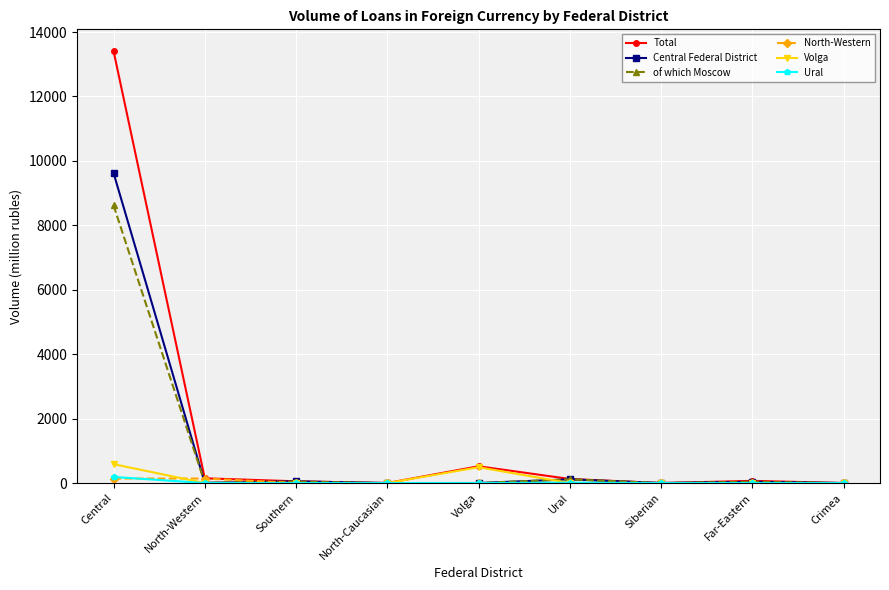

True or false: of which Moscow has a value of 8621 at Central.

True